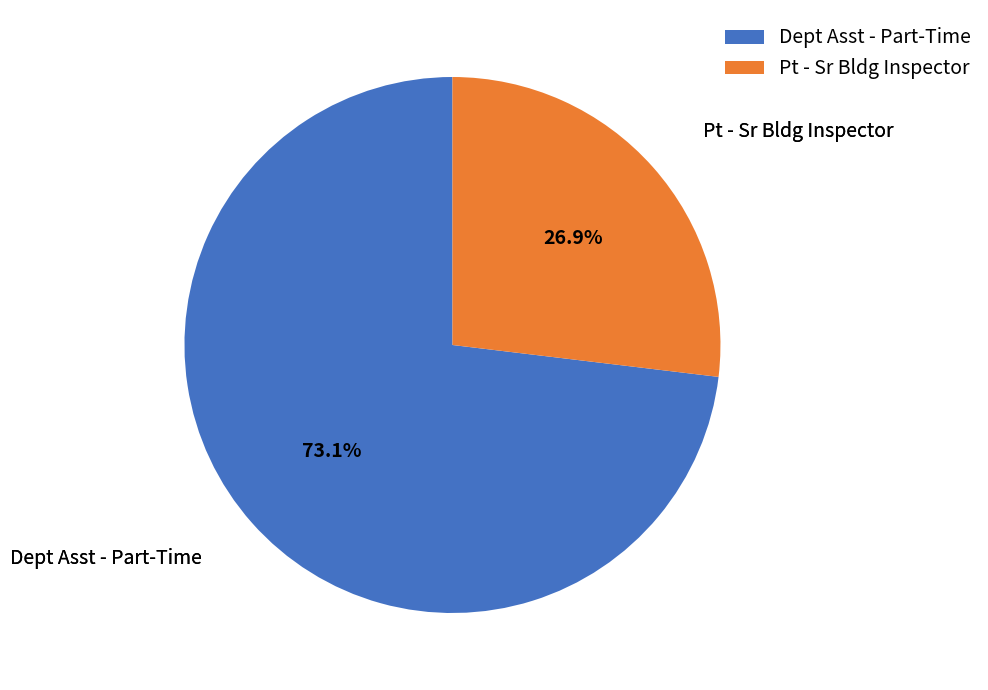

What portion of the pie excludes Pt - Sr Bldg Inspector?

73.1%